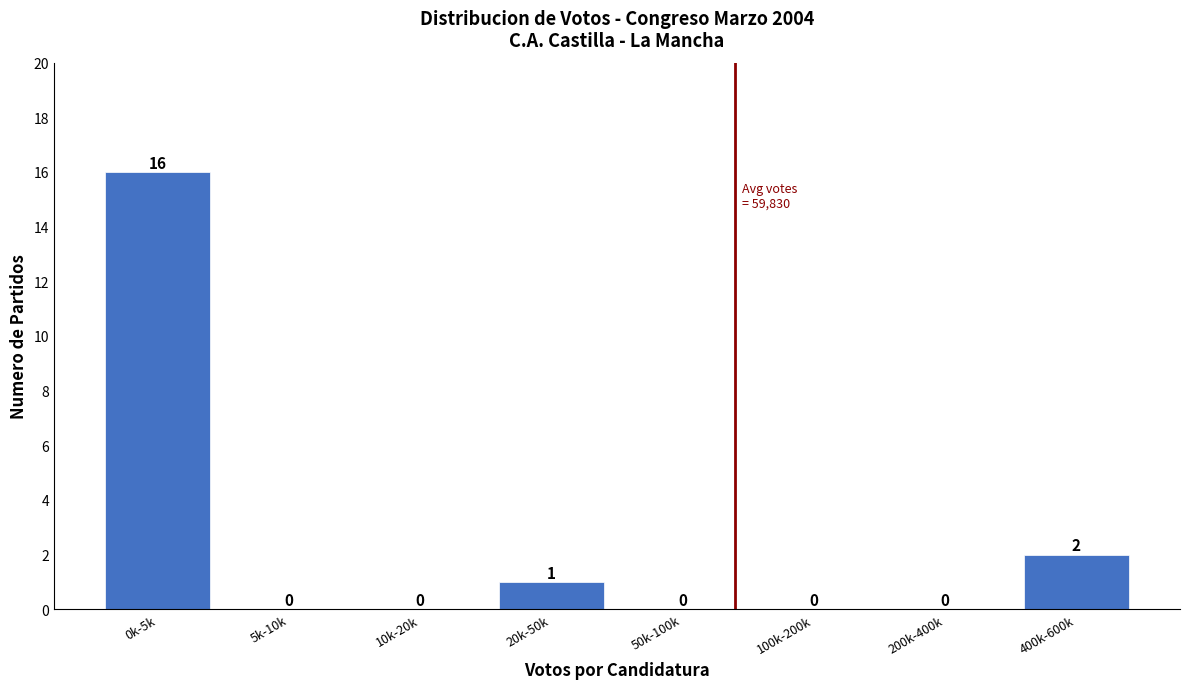

Reading left to right, extract all data points from this chart.

0k-5k=16	5k-10k=0	10k-20k=0	20k-50k=1	50k-100k=0	100k-200k=0	200k-400k=0	400k-600k=2